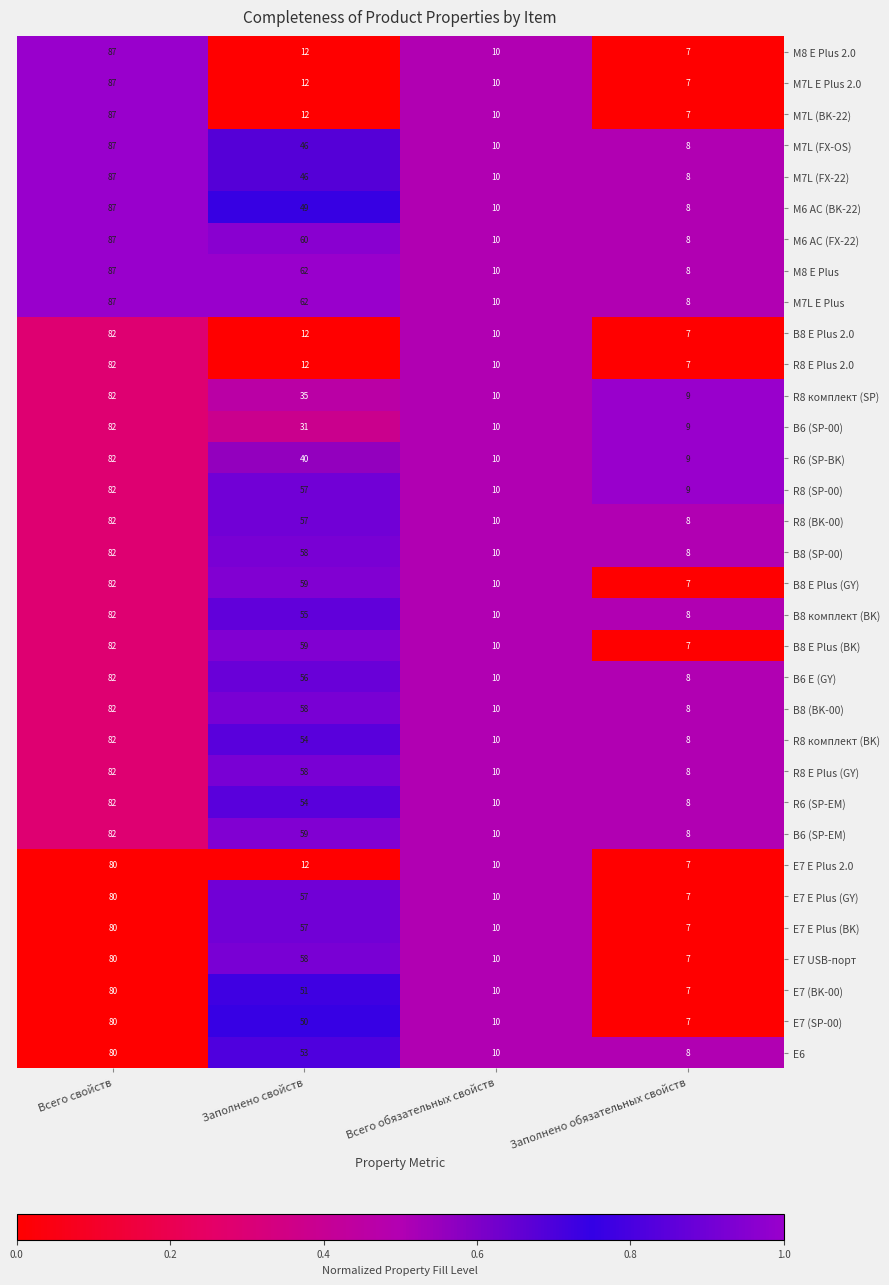

At which category does the chart reach its peak across all series?

Всего свойств